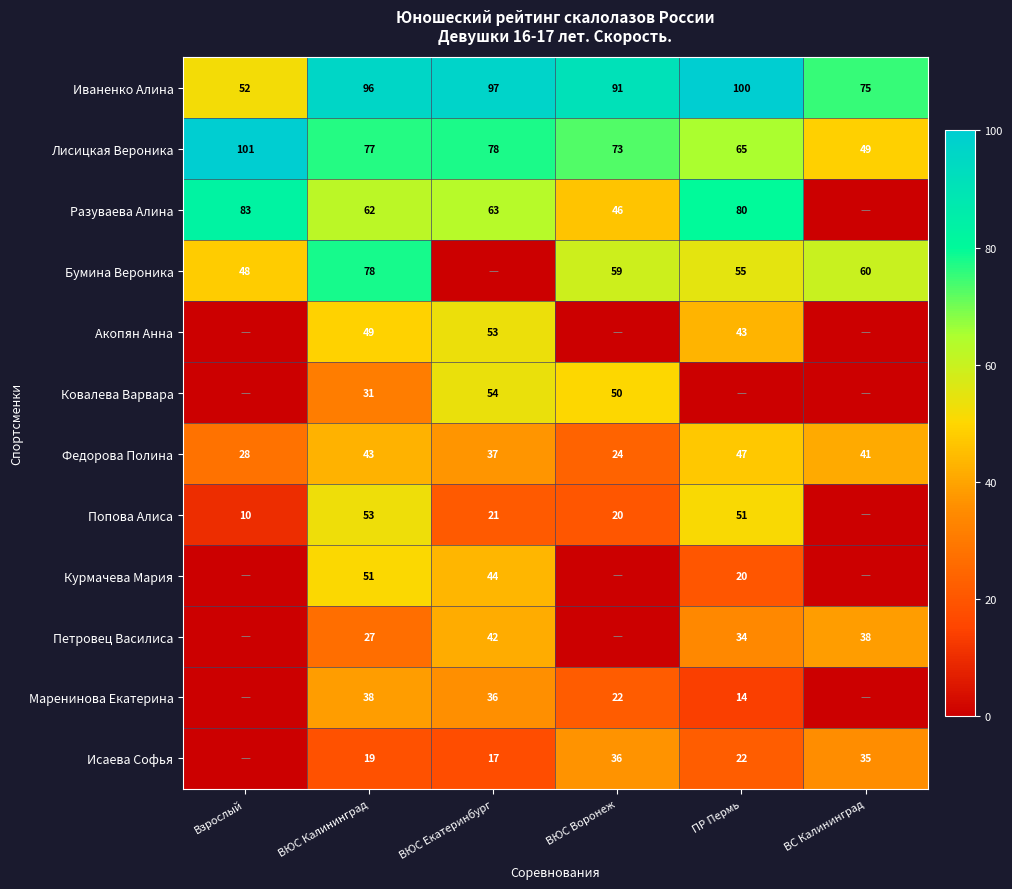

Between ВЮС Воронеж and ВС Калининград, which is larger?

ВЮС Воронеж